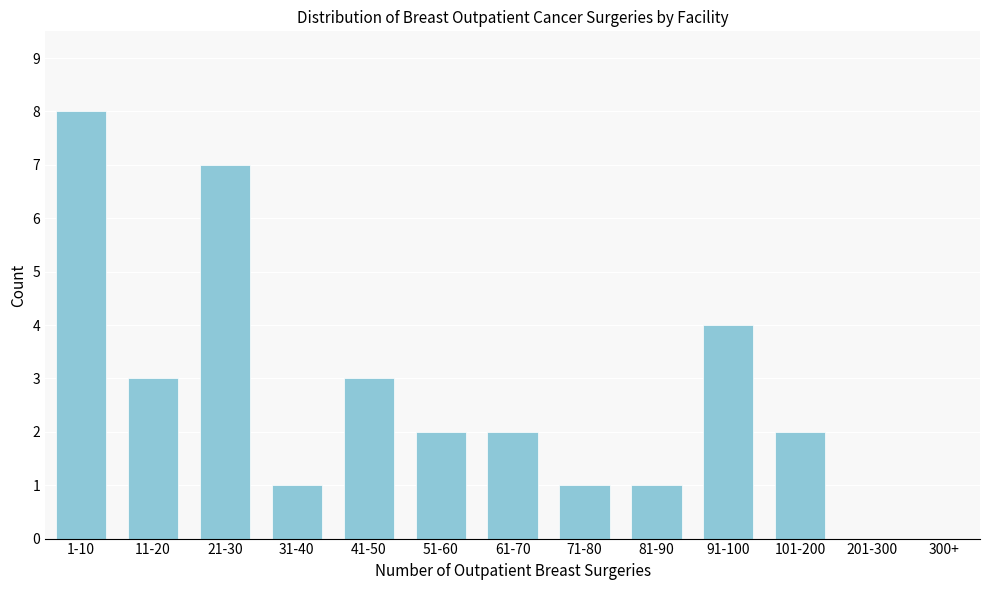

Reading left to right, what are all the values shown in this chart?

1-10=8	11-20=3	21-30=7	31-40=1	41-50=3	51-60=2	61-70=2	71-80=1	81-90=1	91-100=4	101-200=2	201-300=0	300+=0